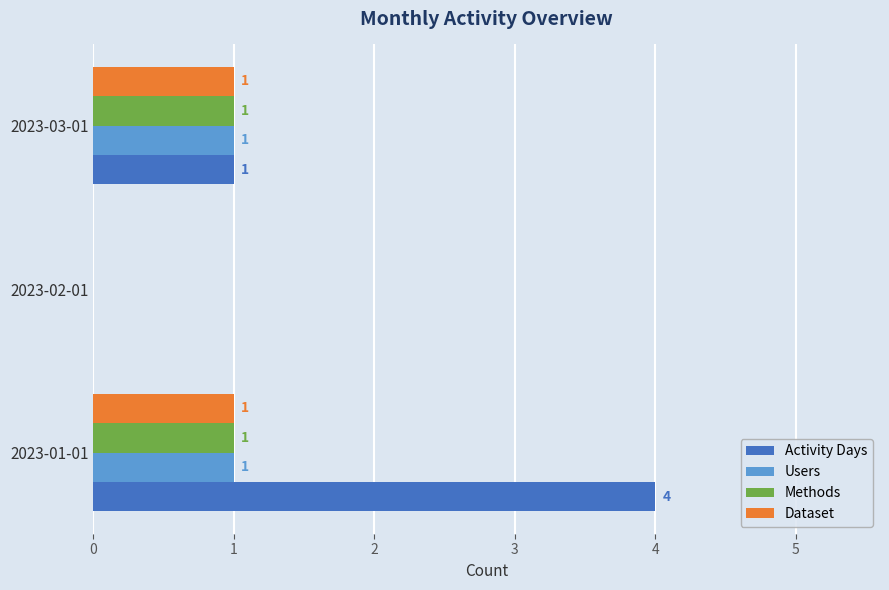

Is it true that Methods equals 0 at 2023-02-01?

True